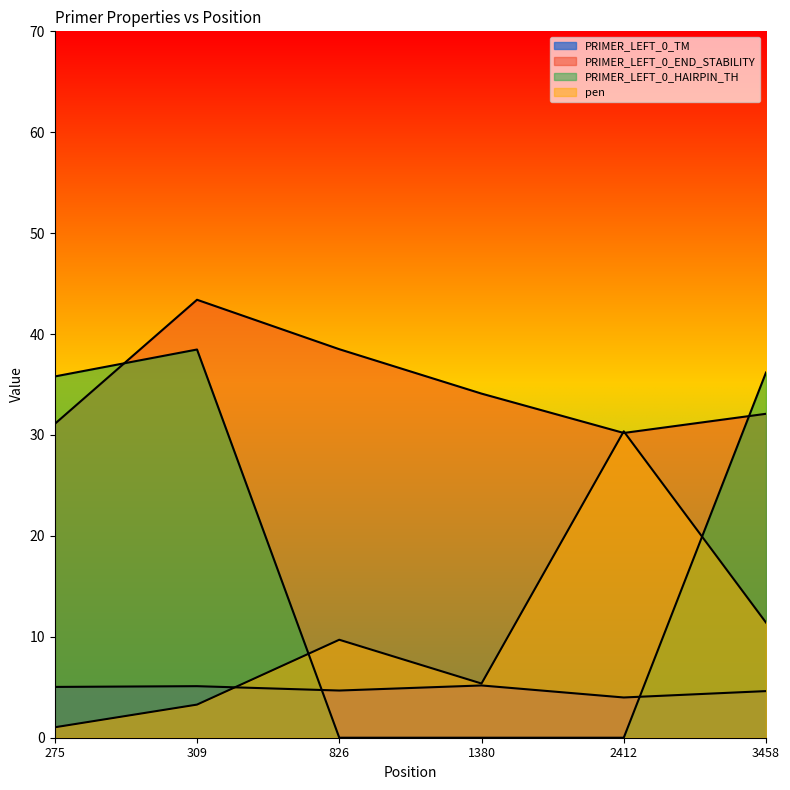

True or false: PRIMER_LEFT_0_TM has more than 0 points higher than both neighbors.

True